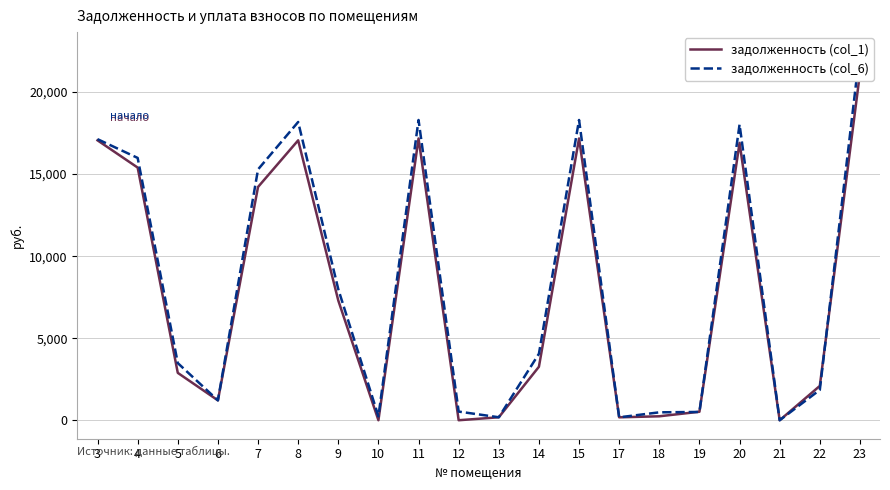

What is the difference between the second highest and second lowest values in the задолженность (col_1) series?

17173.0